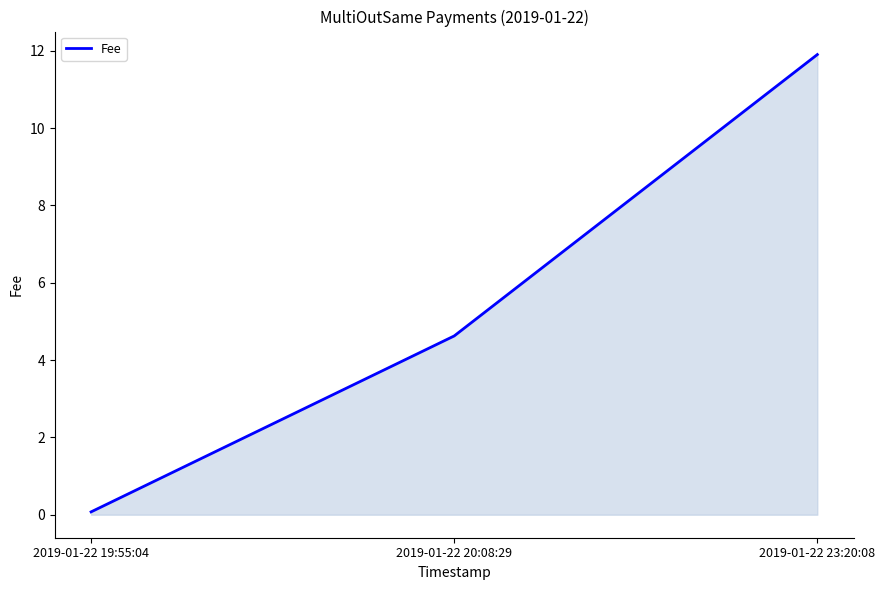

Read the value at 2019-01-22 19:55:04.

0.1